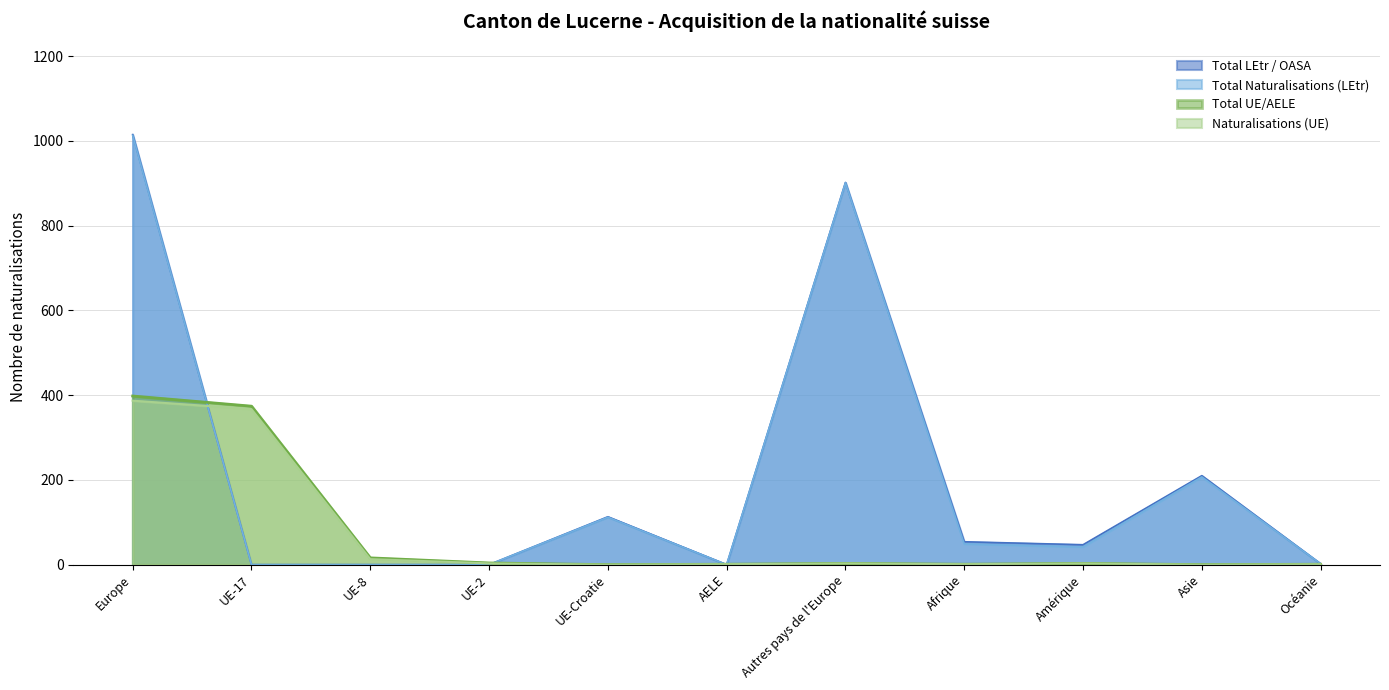

What is the difference between the maximum and second lowest values in the Total UE/AELE series?

398